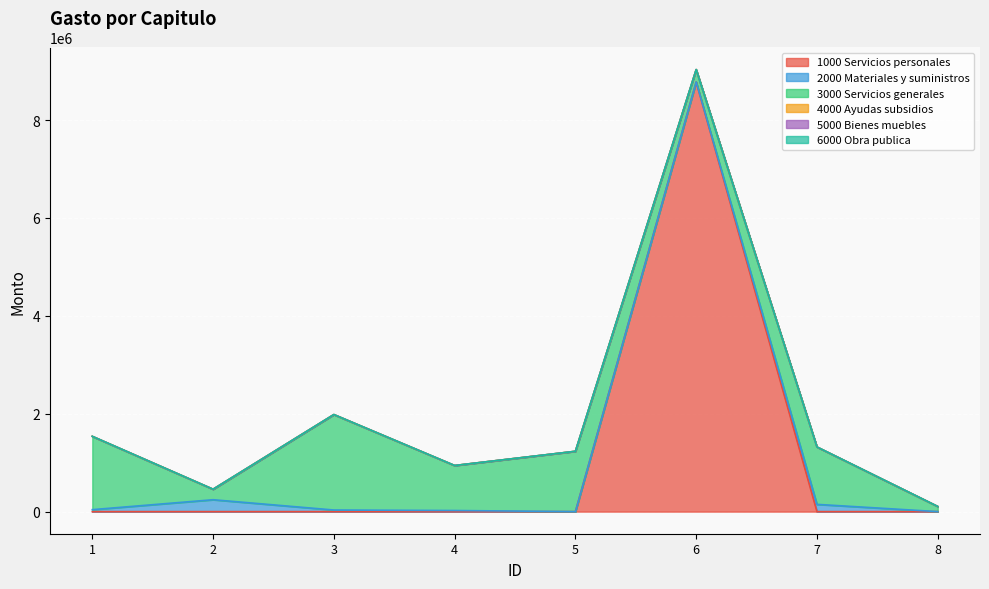

Which series changed the most between 3 and 7?

3000 Servicios generales